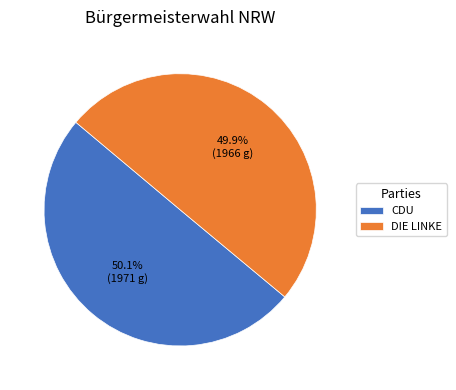

Does any single category account for the majority?

Yes